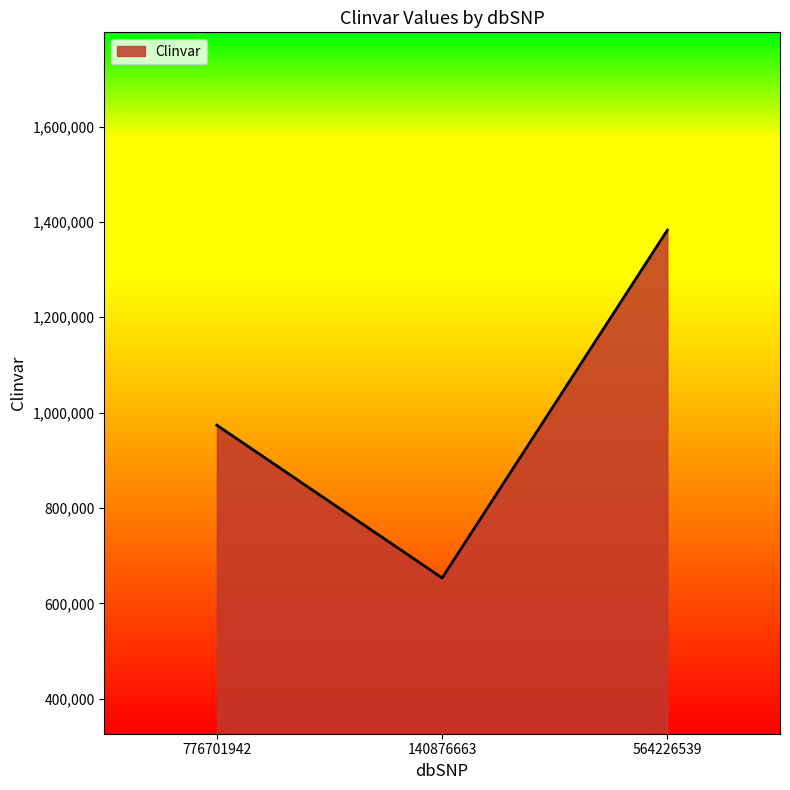

Reading left to right, extract all data points from this chart.

973657	653293	1382797